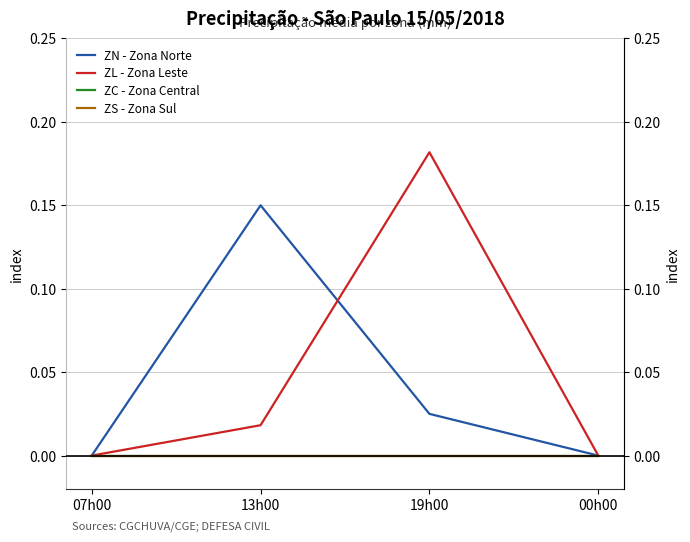

At which category does the chart reach its peak across all series?

19h00